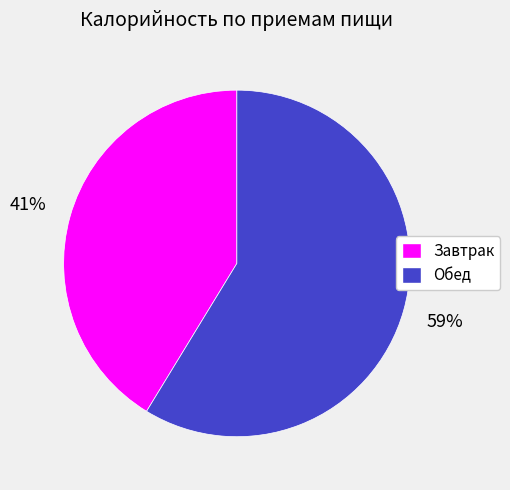

True or false: Обед accounts for 59% of the total.

True